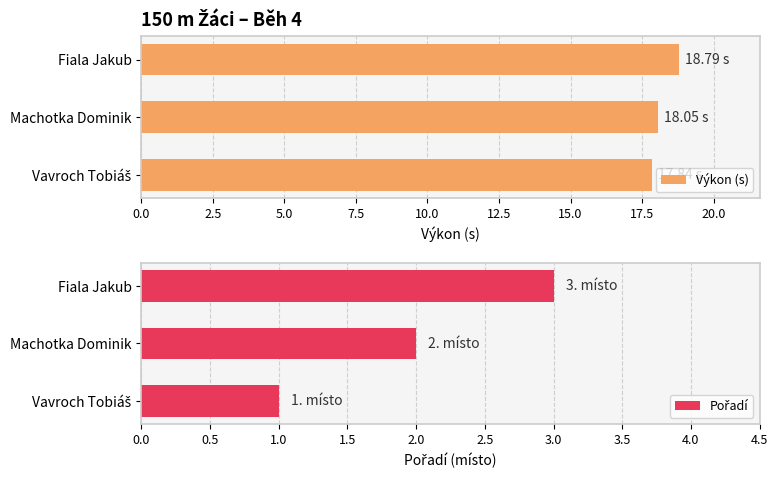

How many bars are there in total?

6